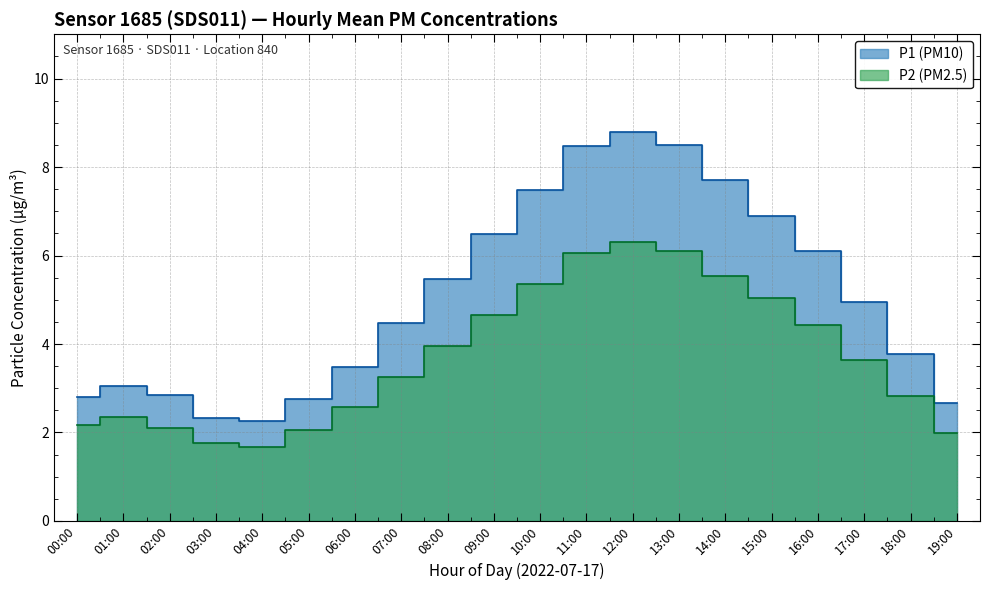

List the series in order of their overall mean, lowest first.

P2, P1